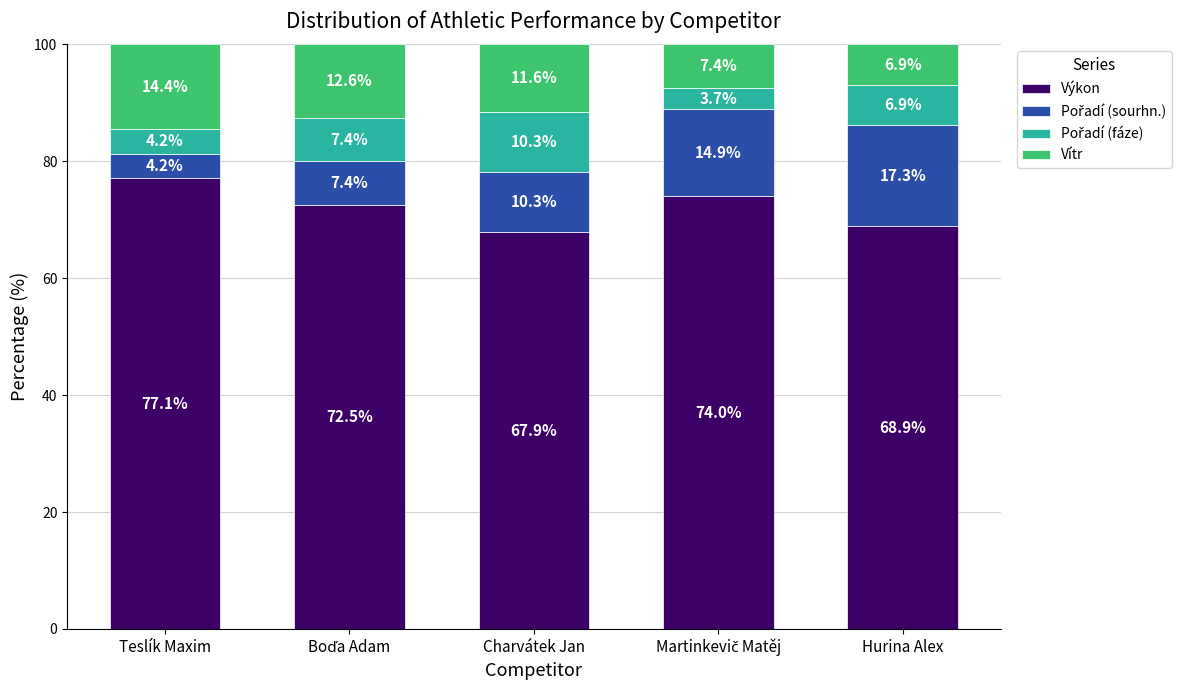

What value does the Výkon series have at Hurina Alex?

68.9